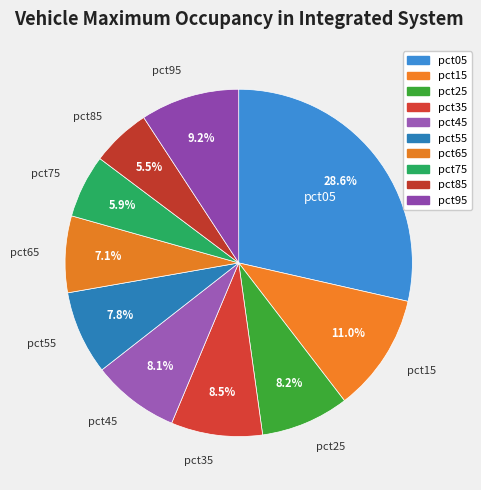

How many segments does this pie chart have?

10